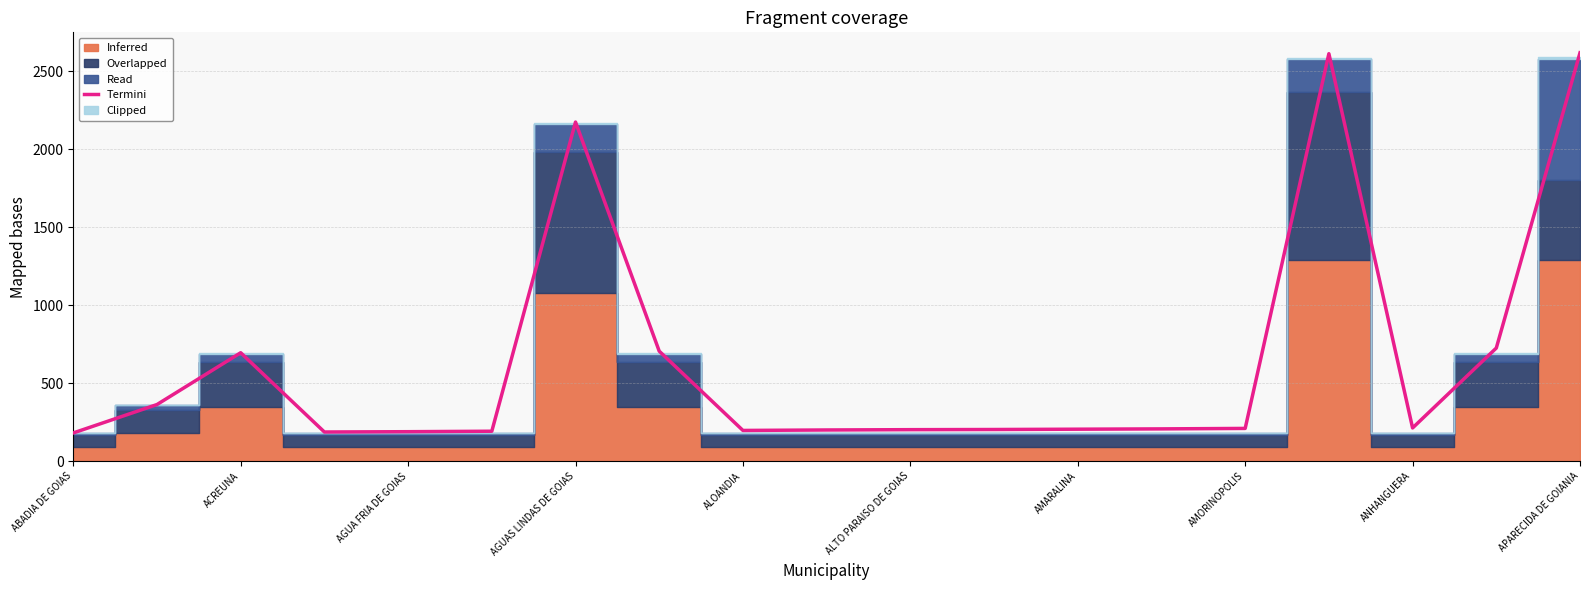

What is the maximum value for Termini?

2617